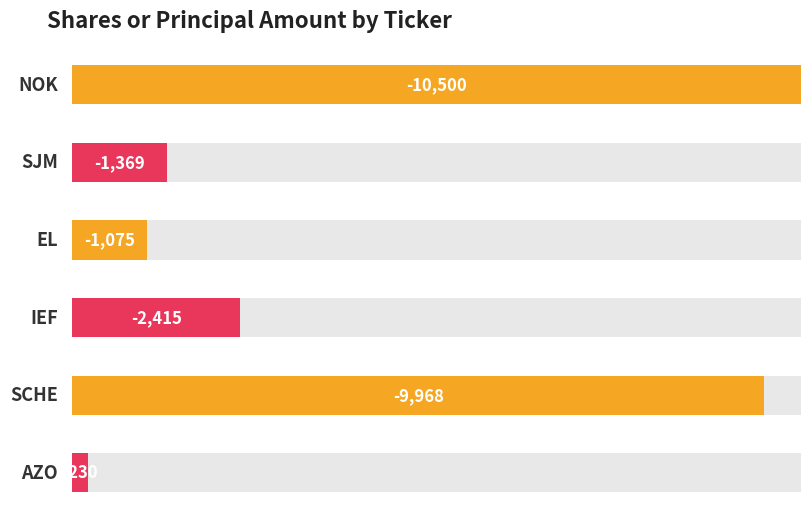

At which label is the value closest to -5365?

IEF